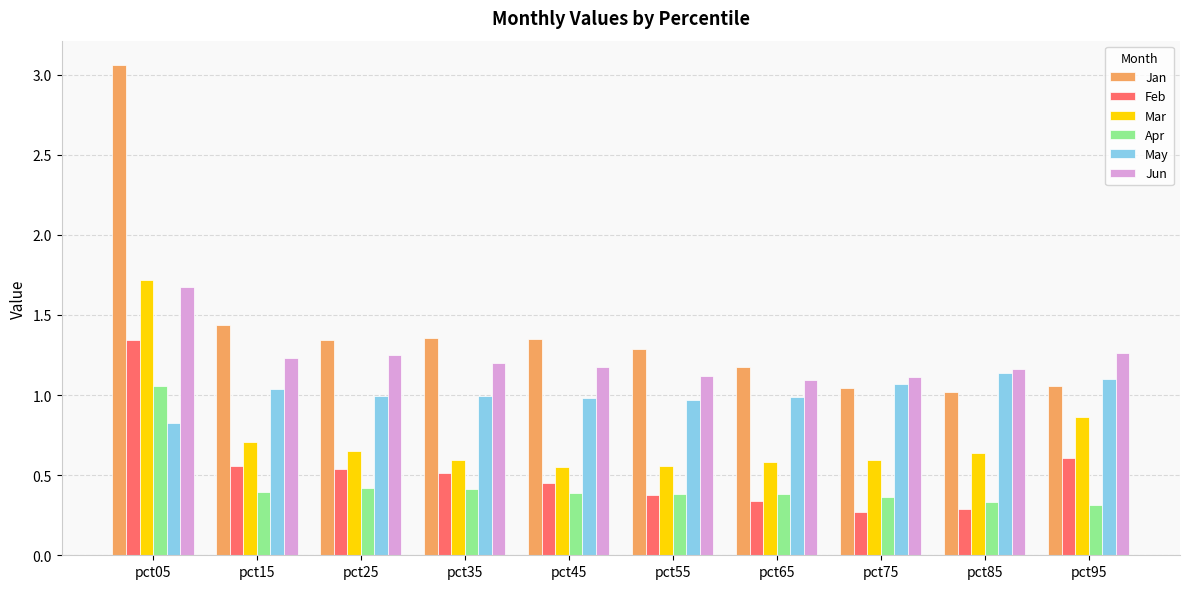

What is the spread (max minus min) of values at pct75?

0.8